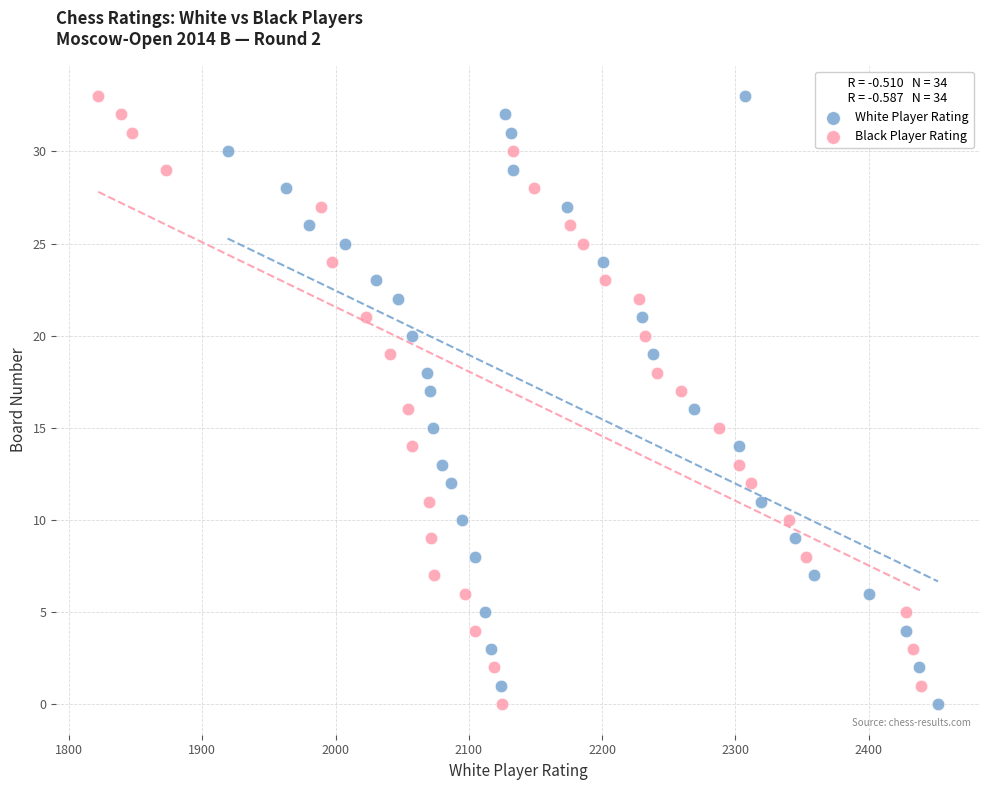

What are all the series names shown in the legend?

White Player Rating, Black Player Rating